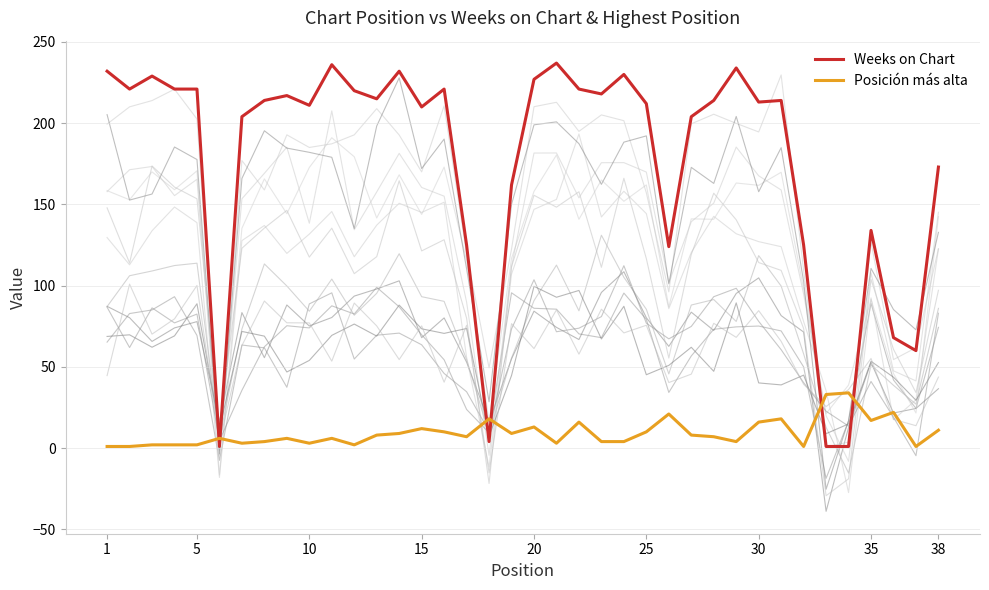

Is it true that Weeks on Chart equals 148 at 10?

False